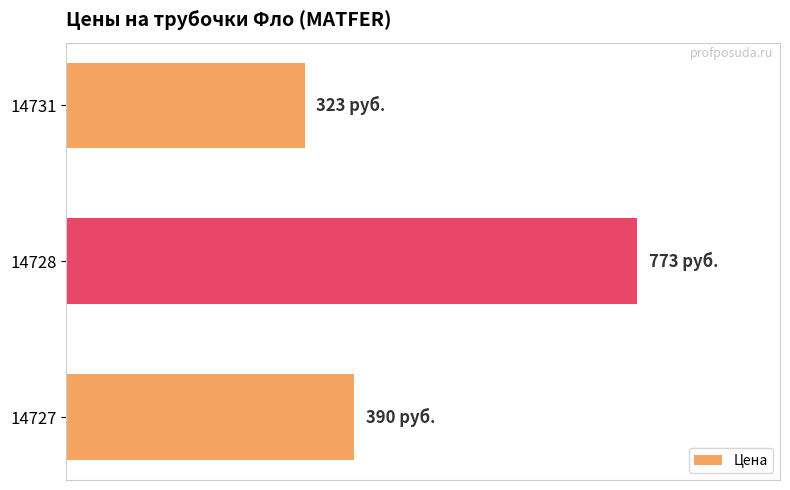

Are the bars horizontal?

Yes